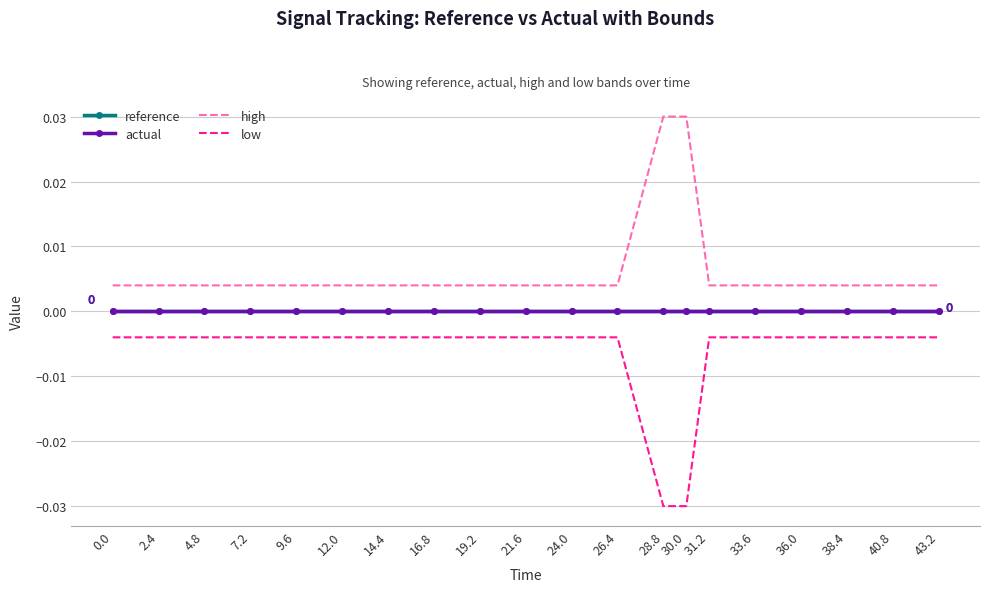

Reading left to right, what are all the values shown in this chart?

reference: 0.0=0.0	2.4=0.0	4.8=0.0	7.2=0.0	9.6=0.0	12.0=0.0	14.4=0.0	16.8=0.0	19.2=0.0	21.6=0.0	24.0=0.0	26.4=0.0	28.8=0.0	30.0=0.0	31.2=0.0	33.6=0.0	36.0=0.0	38.4=0.0	40.8=0.0	43.2=0.0
actual: 0.0=0.0	2.4=0.0	4.8=0.0	7.2=0.0	9.6=0.0	12.0=0.0	14.4=0.0	16.8=0.0	19.2=0.0	21.6=0.0	24.0=0.0	26.4=0.0	28.8=0.0	30.0=0.0	31.2=0.0	33.6=0.0	36.0=0.0	38.4=0.0	40.8=0.0	43.2=0.0
high: 0.0=0.0	2.4=0.0	4.8=0.0	7.2=0.0	9.6=0.0	12.0=0.0	14.4=0.0	16.8=0.0	19.2=0.0	21.6=0.0	24.0=0.0	26.4=0.0	28.8=0.0	30.0=0.0	31.2=0.0	33.6=0.0	36.0=0.0	38.4=0.0	40.8=0.0	43.2=0.0
low: 0.0=-0.0	2.4=-0.0	4.8=-0.0	7.2=-0.0	9.6=-0.0	12.0=-0.0	14.4=-0.0	16.8=-0.0	19.2=-0.0	21.6=-0.0	24.0=-0.0	26.4=-0.0	28.8=-0.0	30.0=-0.0	31.2=-0.0	33.6=-0.0	36.0=-0.0	38.4=-0.0	40.8=-0.0	43.2=-0.0